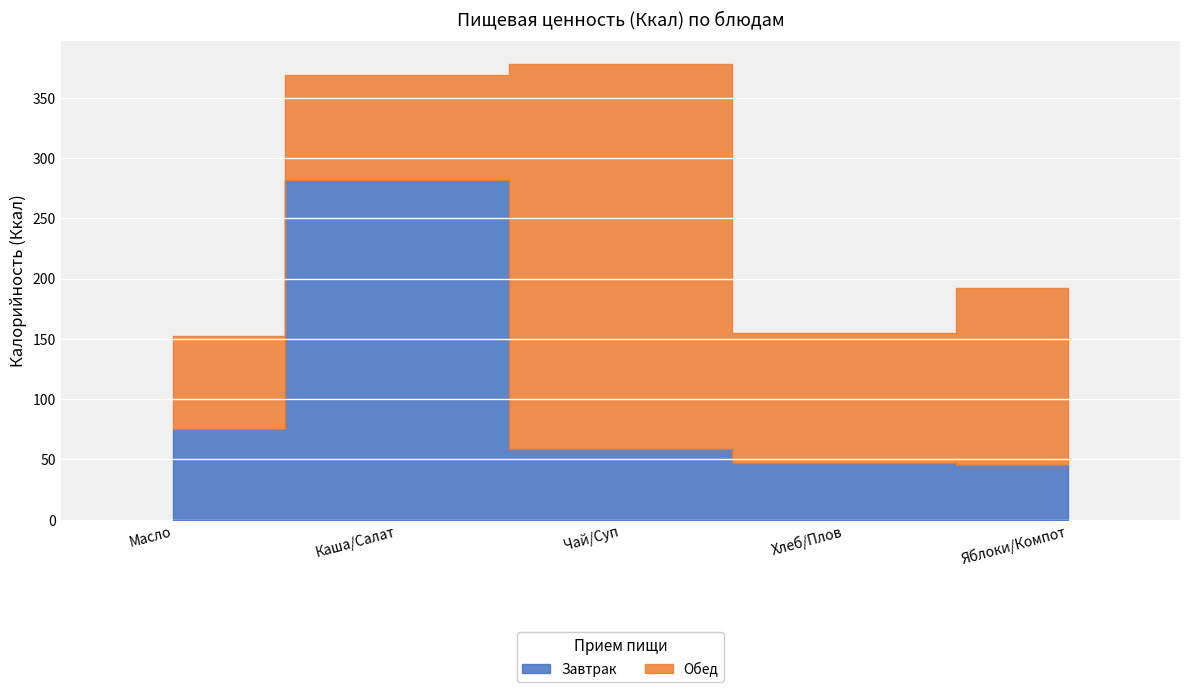

What is the sum of all Обед values?

738